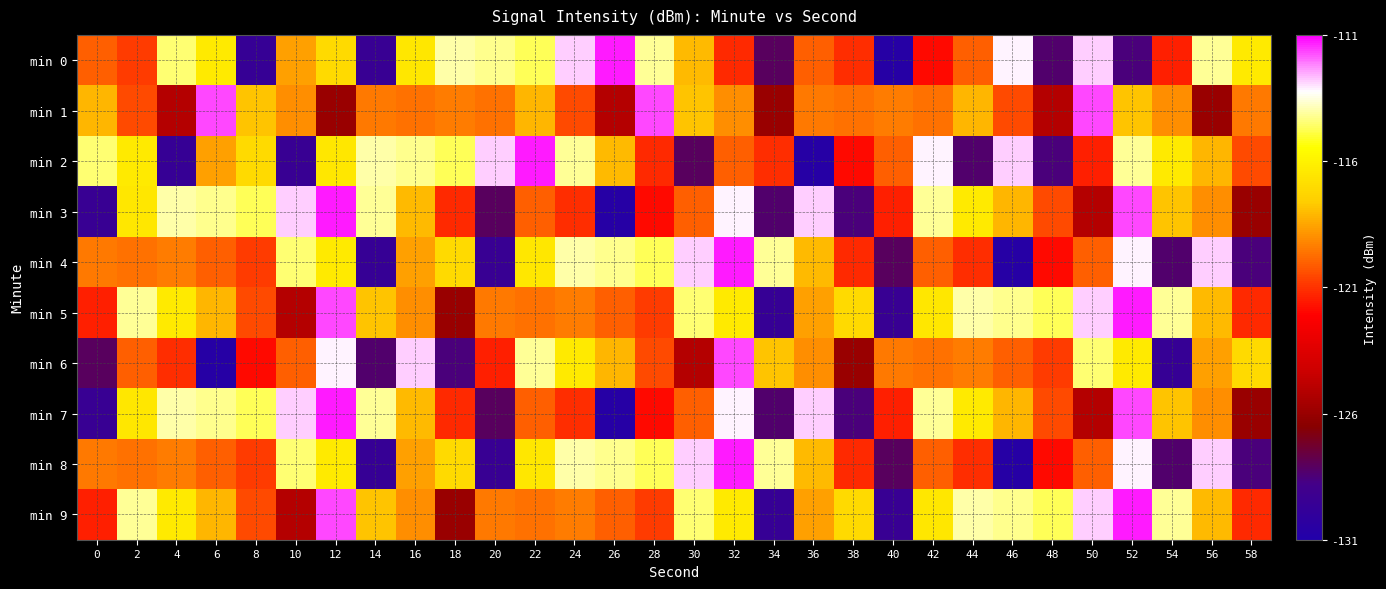

Which category has the highest value across all series?

26